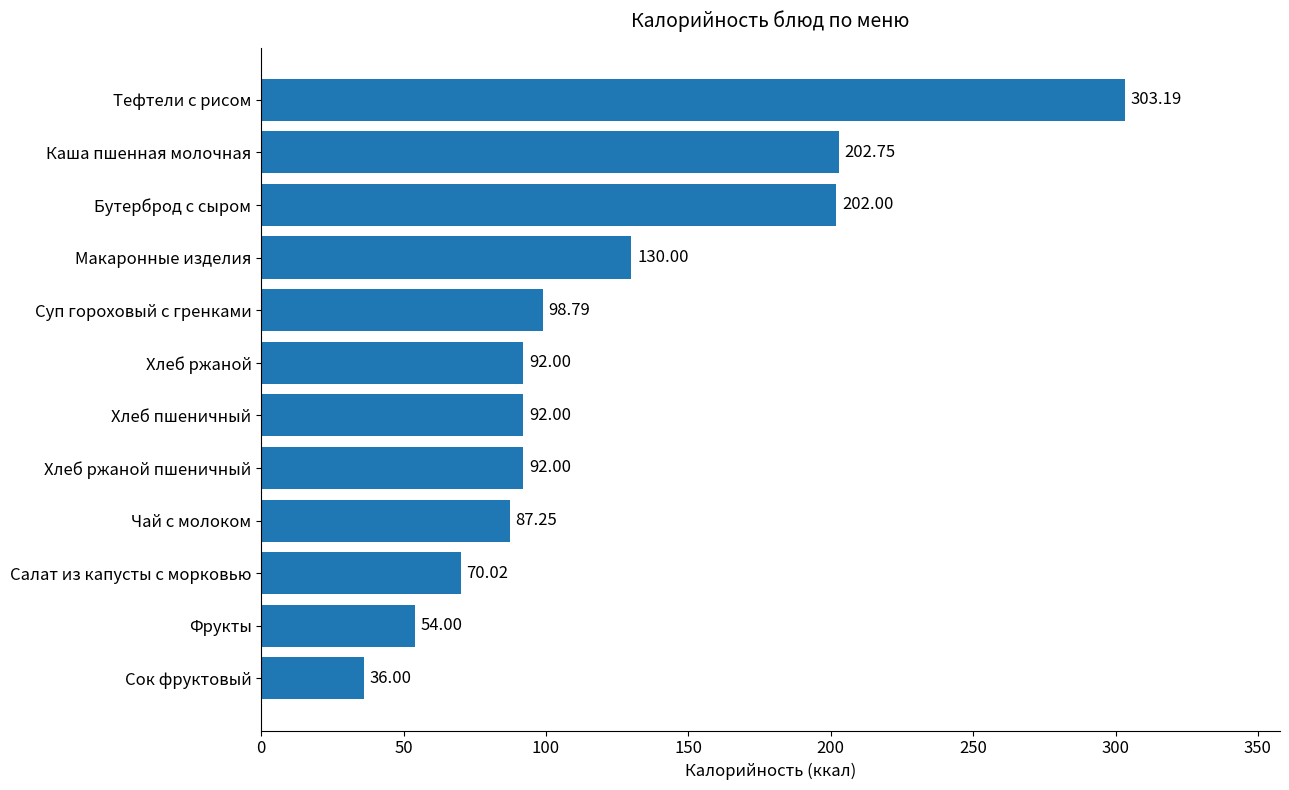

What is the average value?

121.7